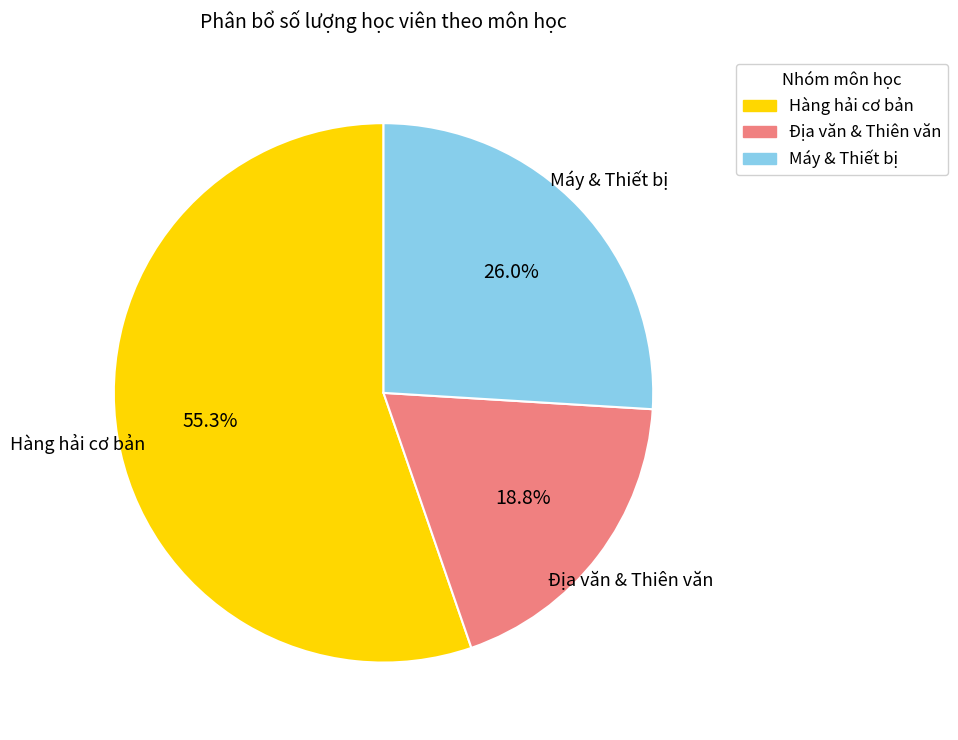

Rank the categories by value from highest to lowest.

Hàng hải cơ bản, Máy & Thiết bị, Địa văn & Thiên văn